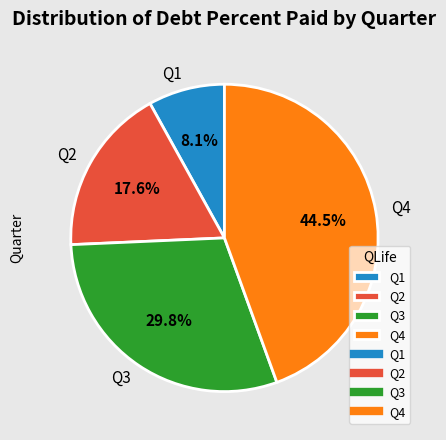

Approximately how many times larger is the value at Q4 compared to Q1?

5.5